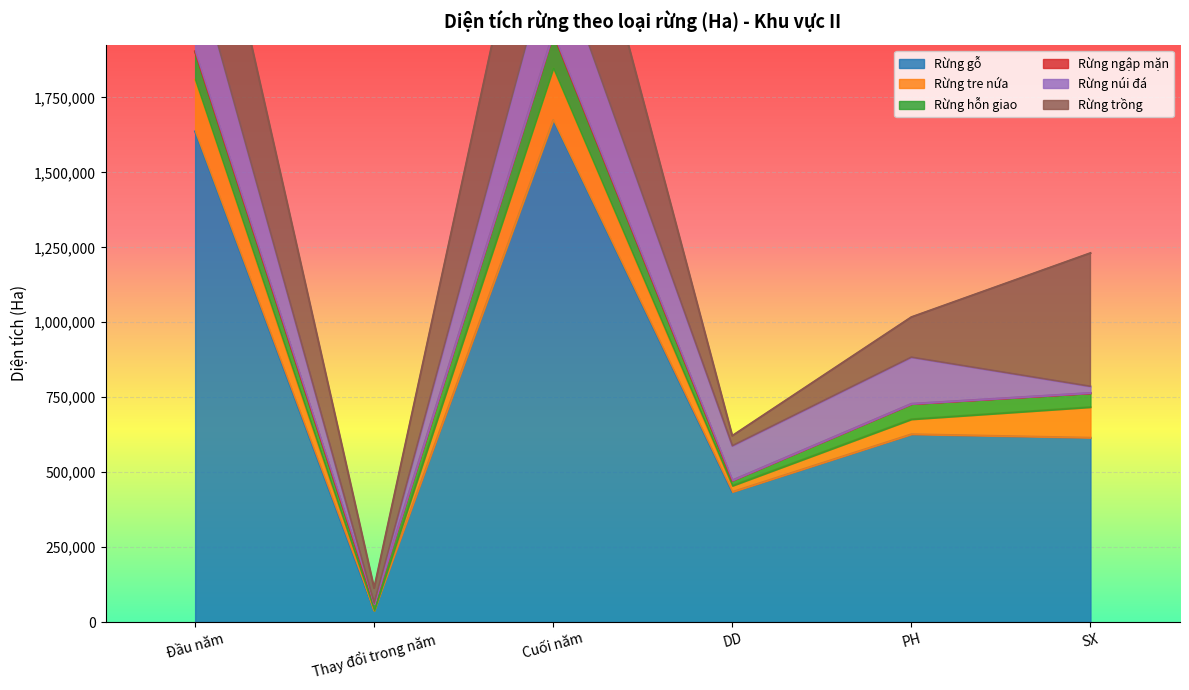

Which category has the lowest value across all series?

Thay đổi trong năm